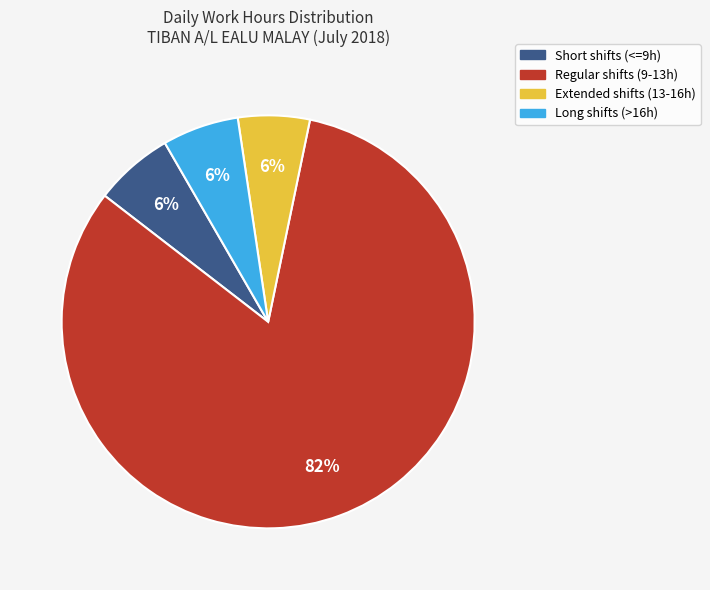

Is there a majority slice in this chart?

Yes